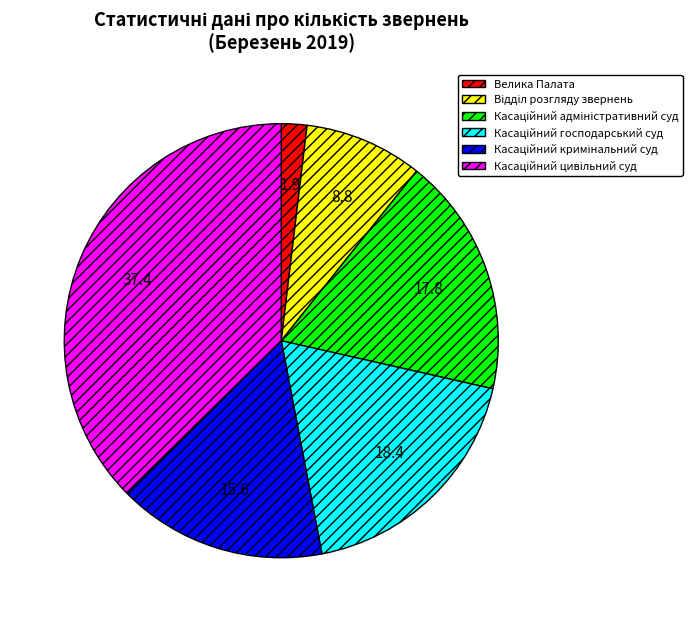

Which slice is the smallest?

Велика Палата